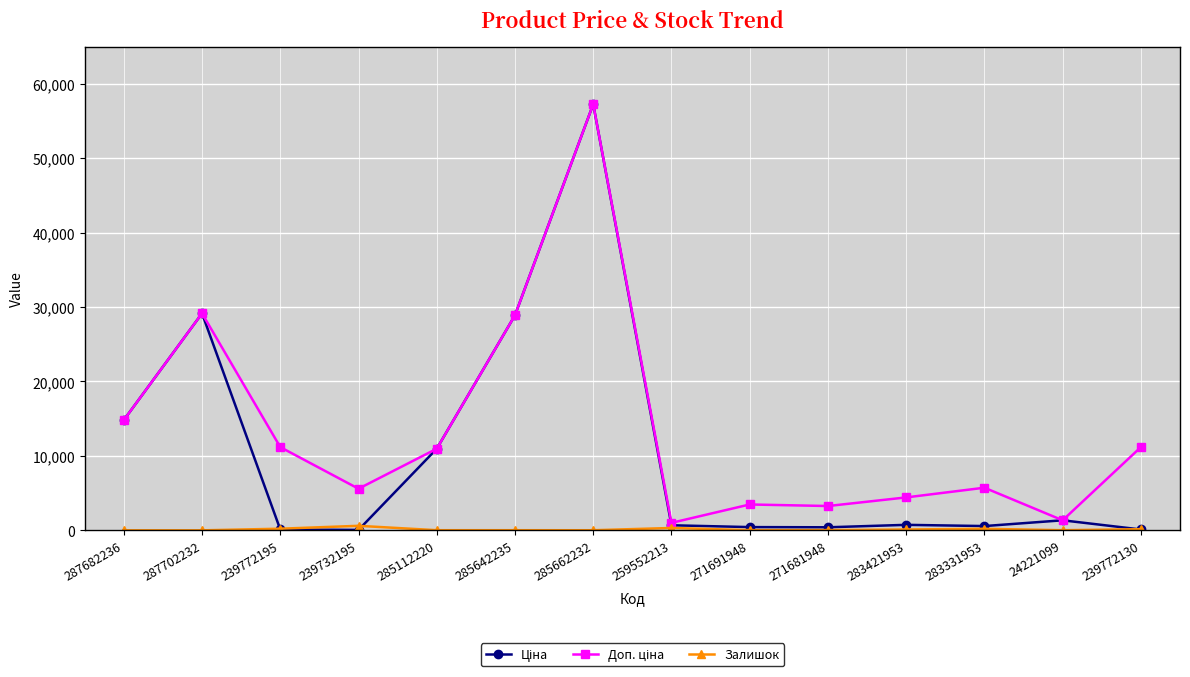

At which category is the sum across all series the highest?

285662232